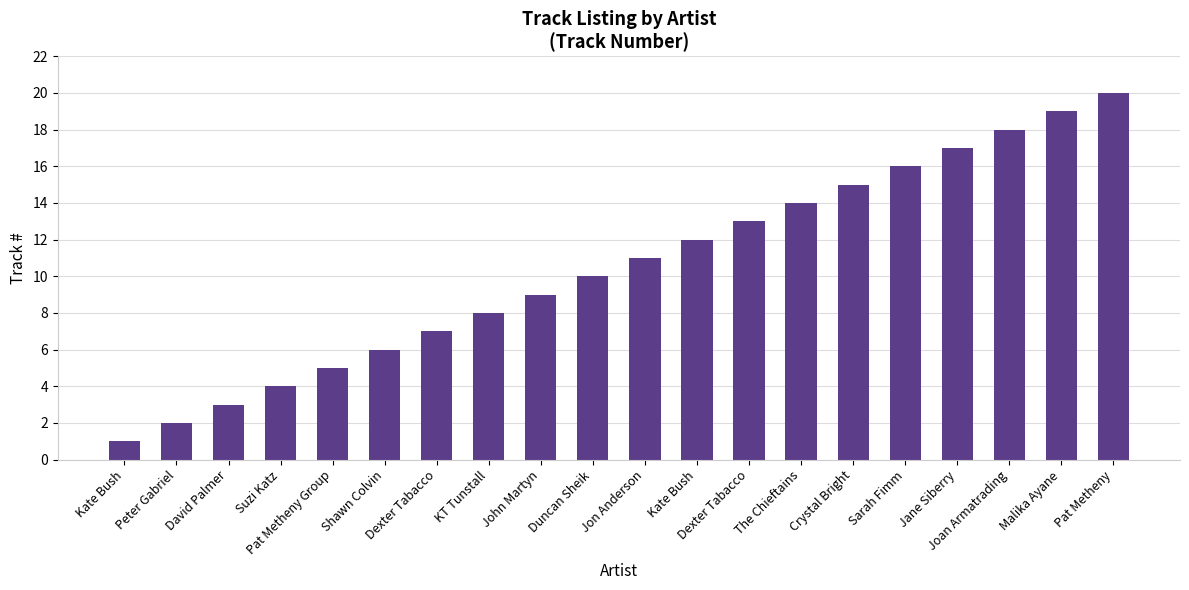

Rank the categories by value from lowest to highest.

Kate Bush, Peter Gabriel, David Palmer, Suzi Katz, Pat Metheny Group, Shawn Colvin, Dexter Tabacco, KT Tunstall, John Martyn, Duncan Sheik, Jon Anderson, Kate Bush, Dexter Tabacco, The Chieftains, Crystal Bright, Sarah Fimm, Jane Siberry, Joan Armatrading, Malika Ayane, Pat Metheny